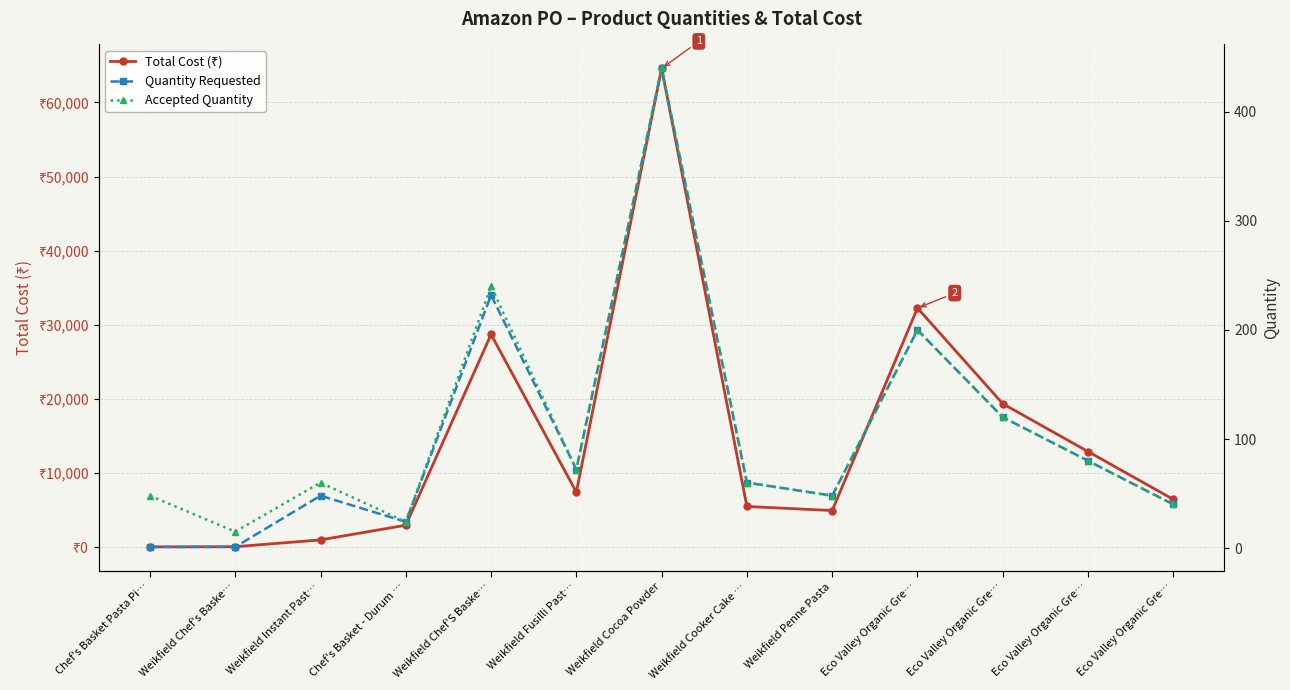

How many distinct data groups are displayed?

3